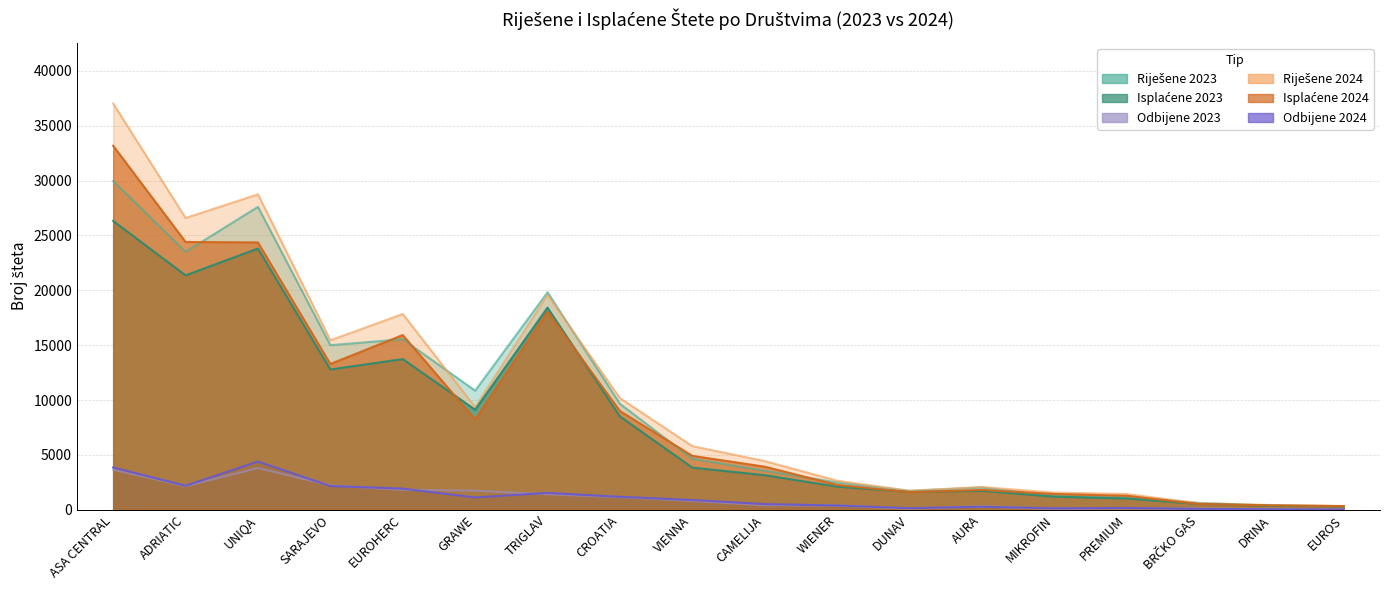

Rank the series by their maximum value, from lowest to highest.

Odbijene 2023, Odbijene 2024, Isplaćene 2023, Riješene 2023, Isplaćene 2024, Riješene 2024